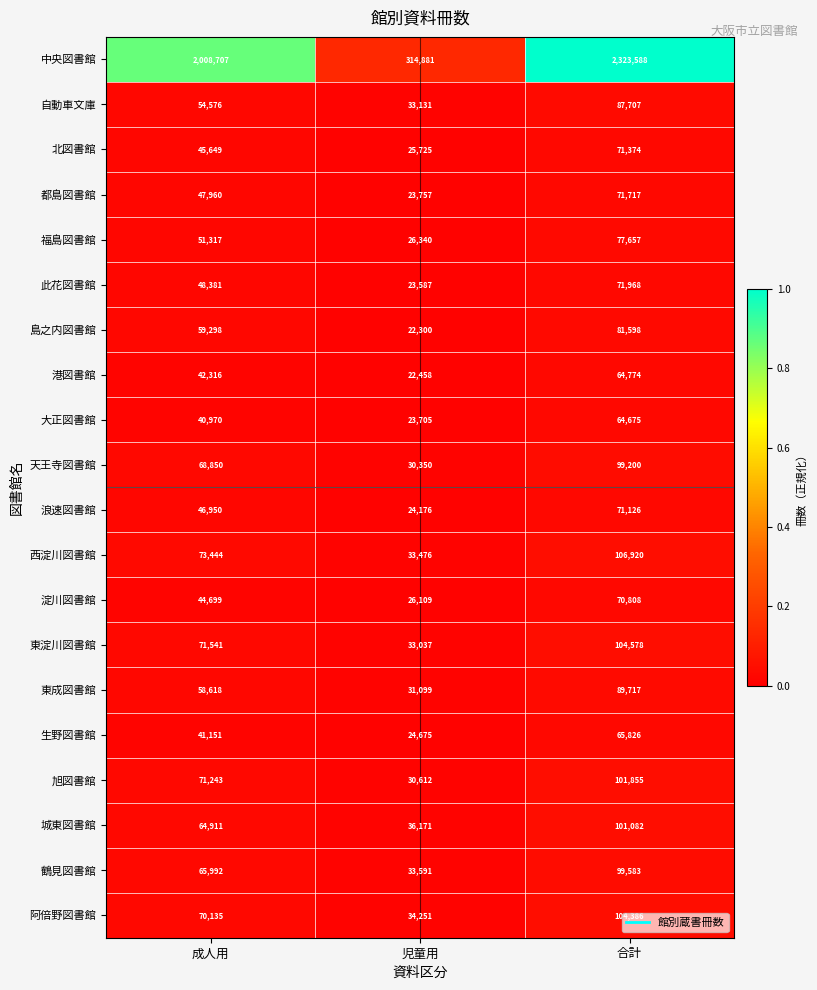

Which series has the largest total across all categories?

中央図書館